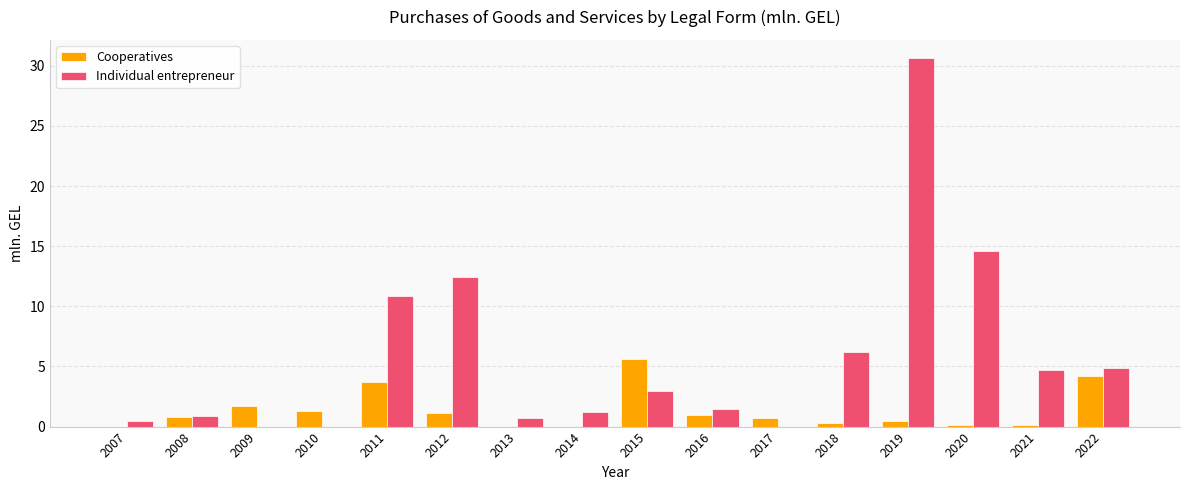

What is the sum of all Individual entrepreneur values?

92.1